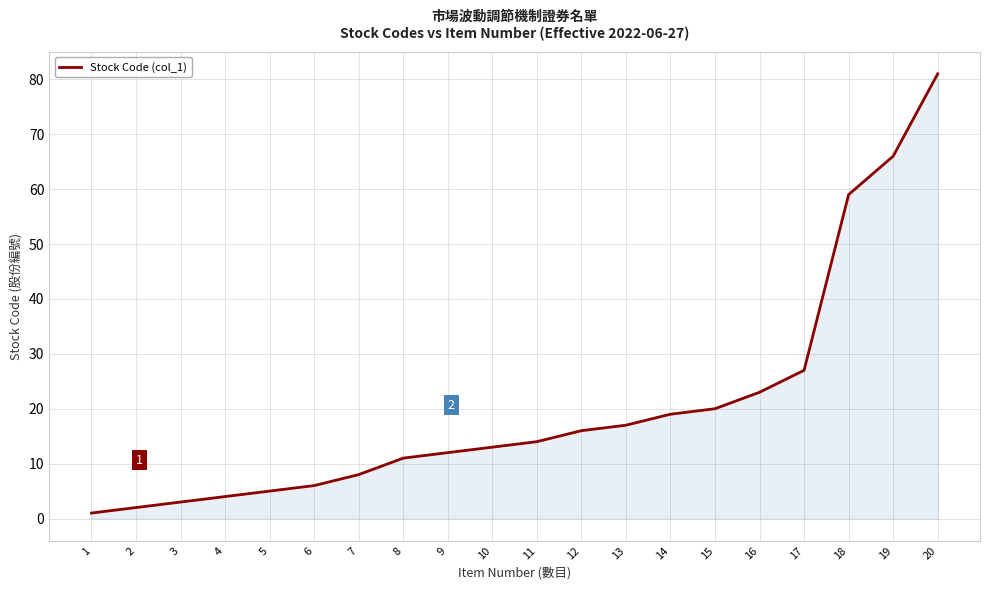

Approximately how many times larger is the value at 2 compared to 5?

0.4